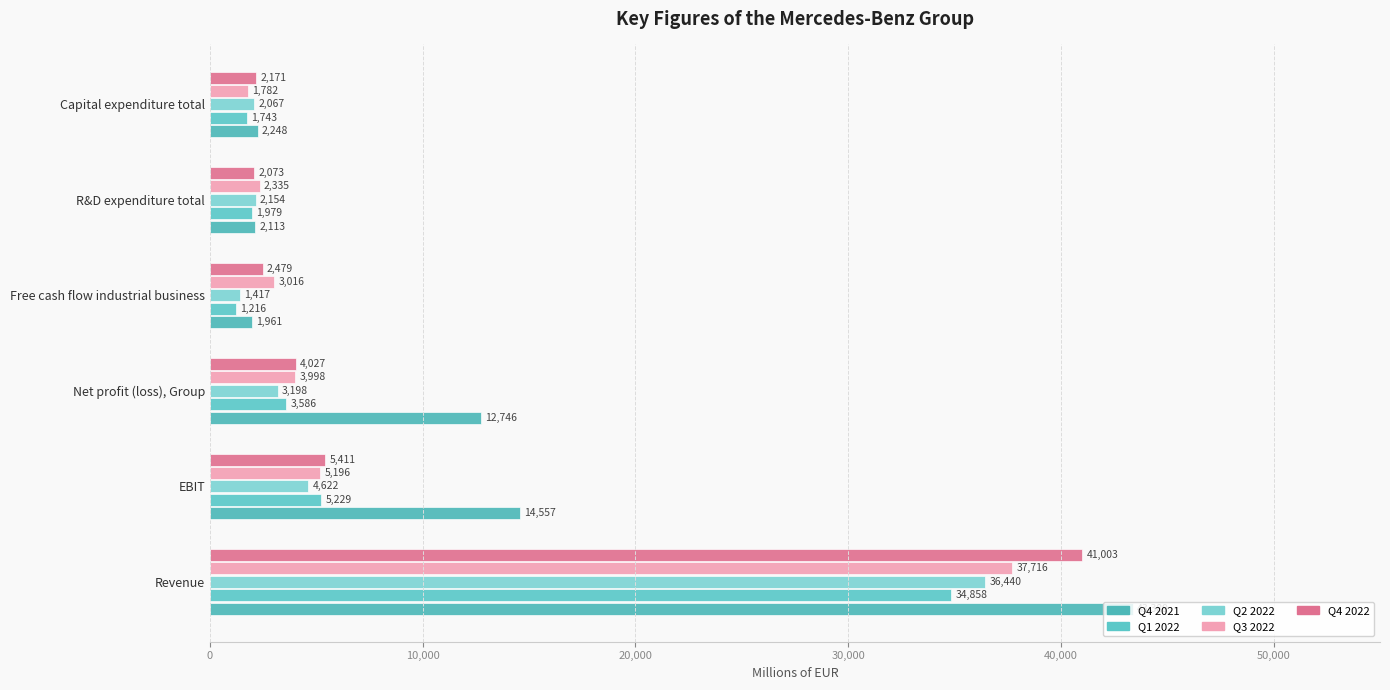

How many data points in Q1 2022 are less than 3586?

3